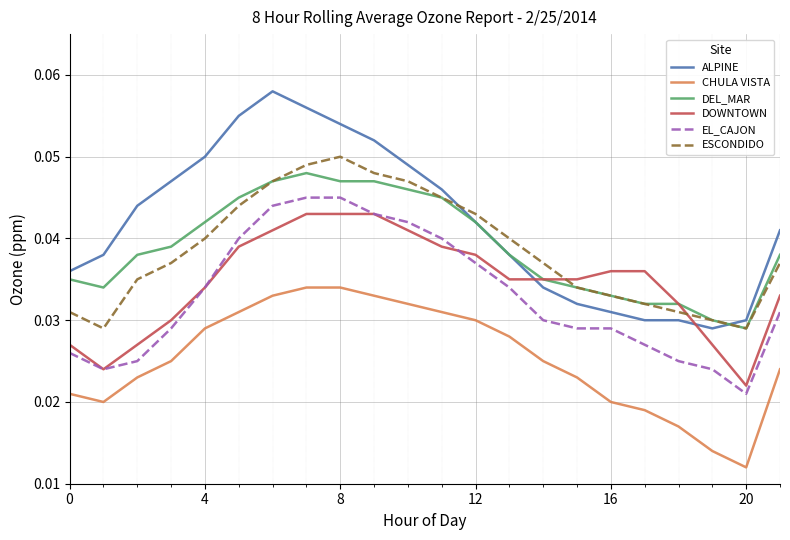

Which series has the largest range (max minus min)?

ALPINE